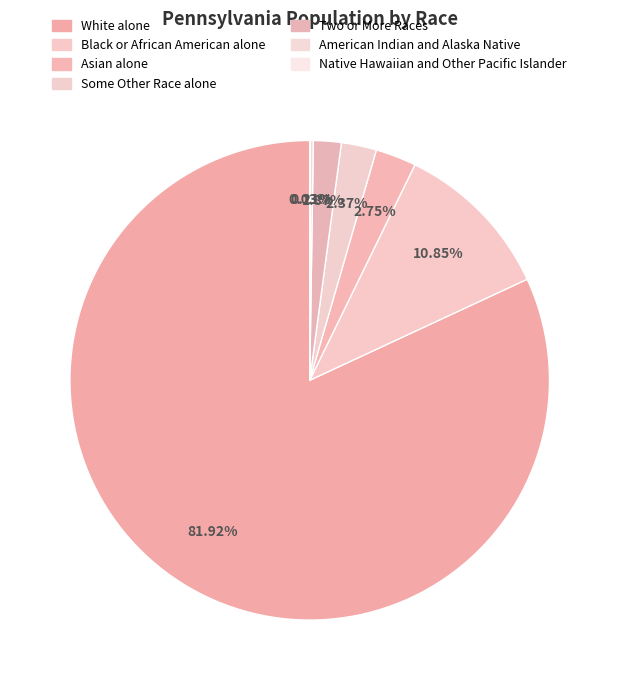

Does Native Hawaiian and Other Pacific Islander account for over 50% of the chart?

No